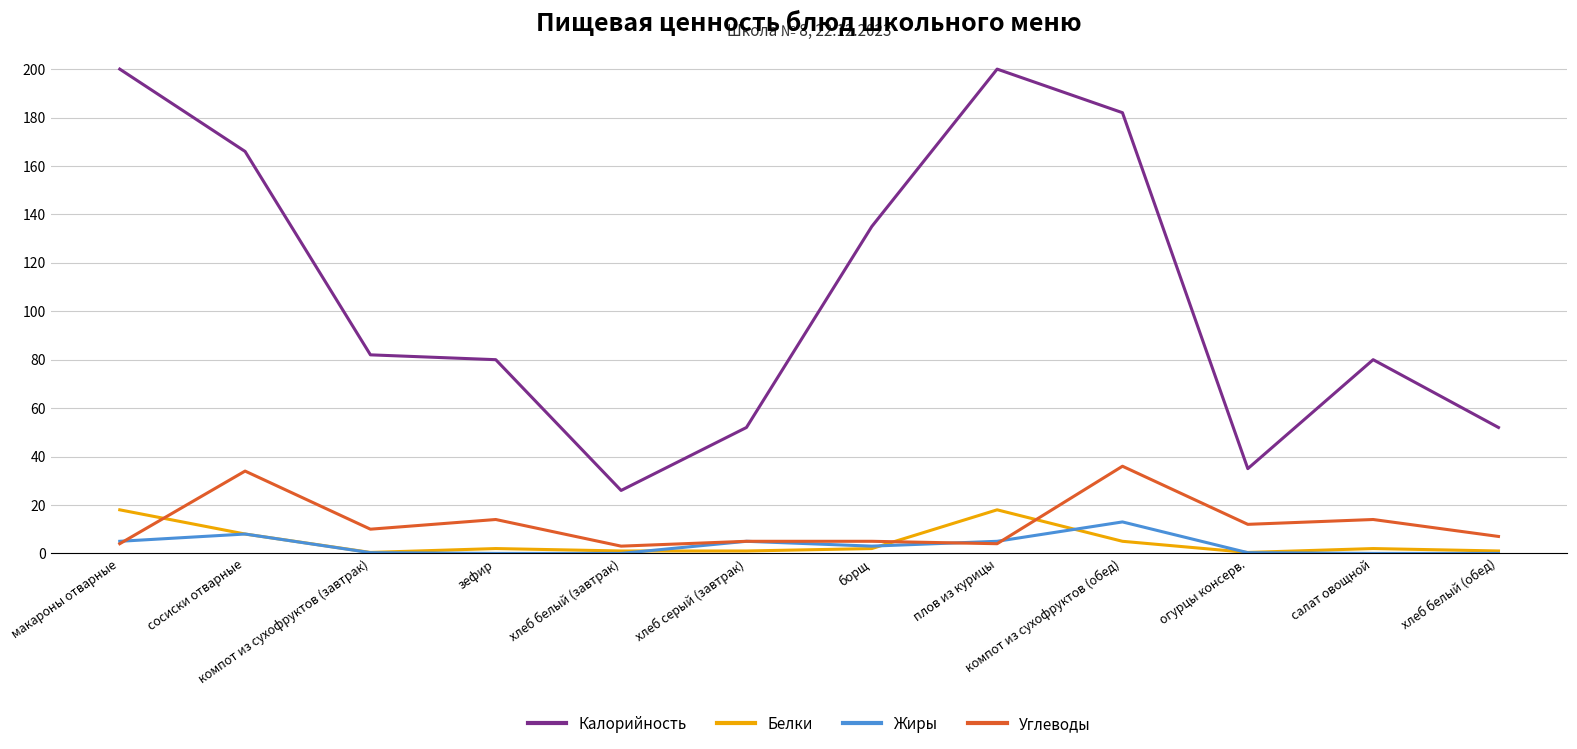

Is the value of Углеводы at компот из сухофруктов (завтрак) greater than the value of Калорийность at огурцы консерв.?

No